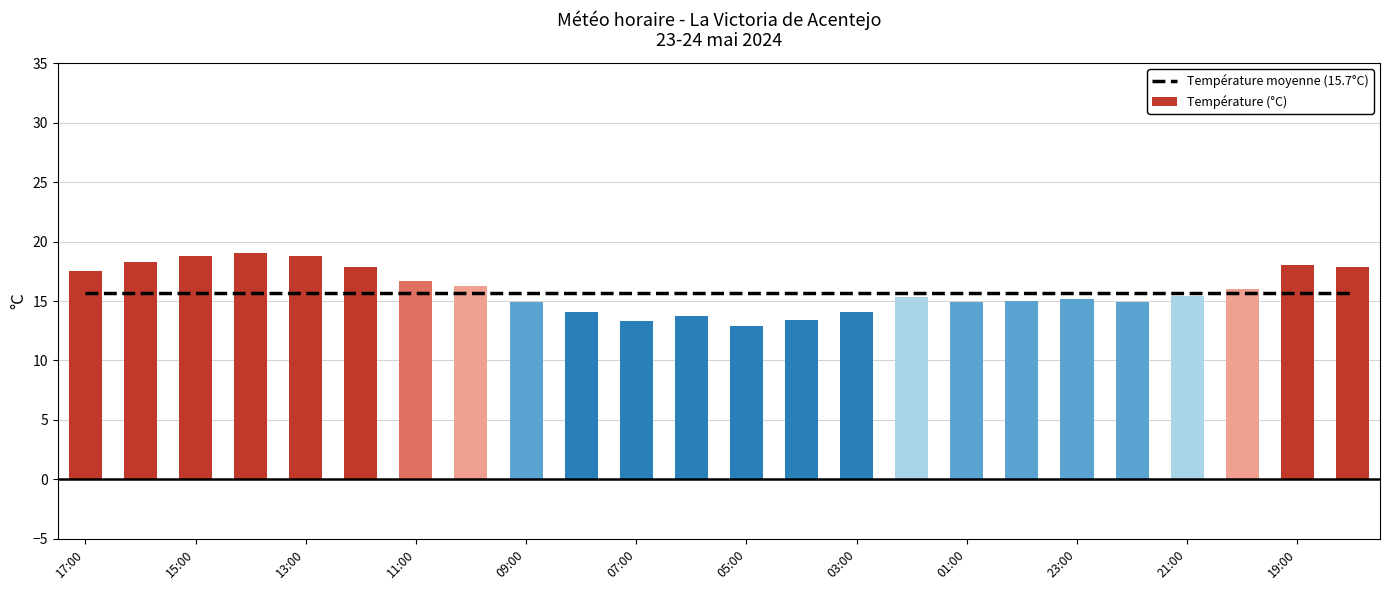

What is the average value of the Température (°C) series?

15.9